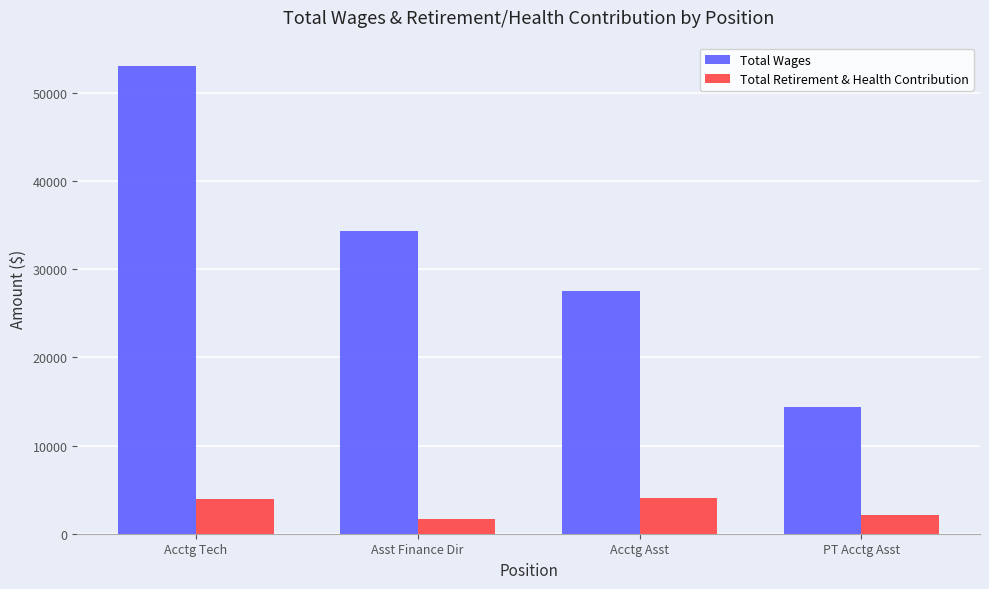

Count the number of data series in this chart.

2